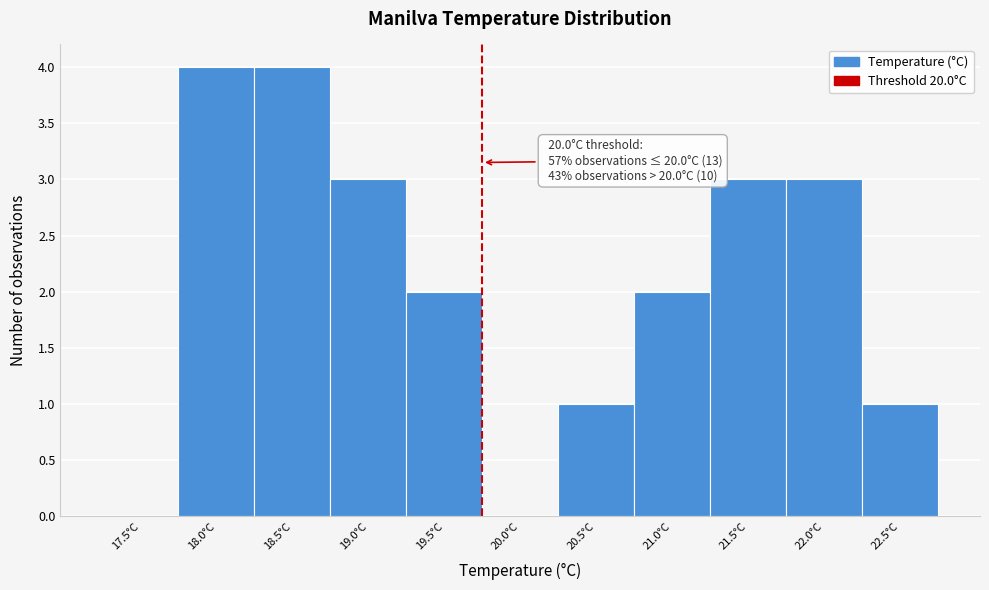

Reading left to right, what are all the values shown in this chart?

17.5°C=0	18.0°C=4	18.5°C=4	19.0°C=3	19.5°C=2	20.0°C=0	20.5°C=1	21.0°C=2	21.5°C=3	22.0°C=3	22.5°C=1